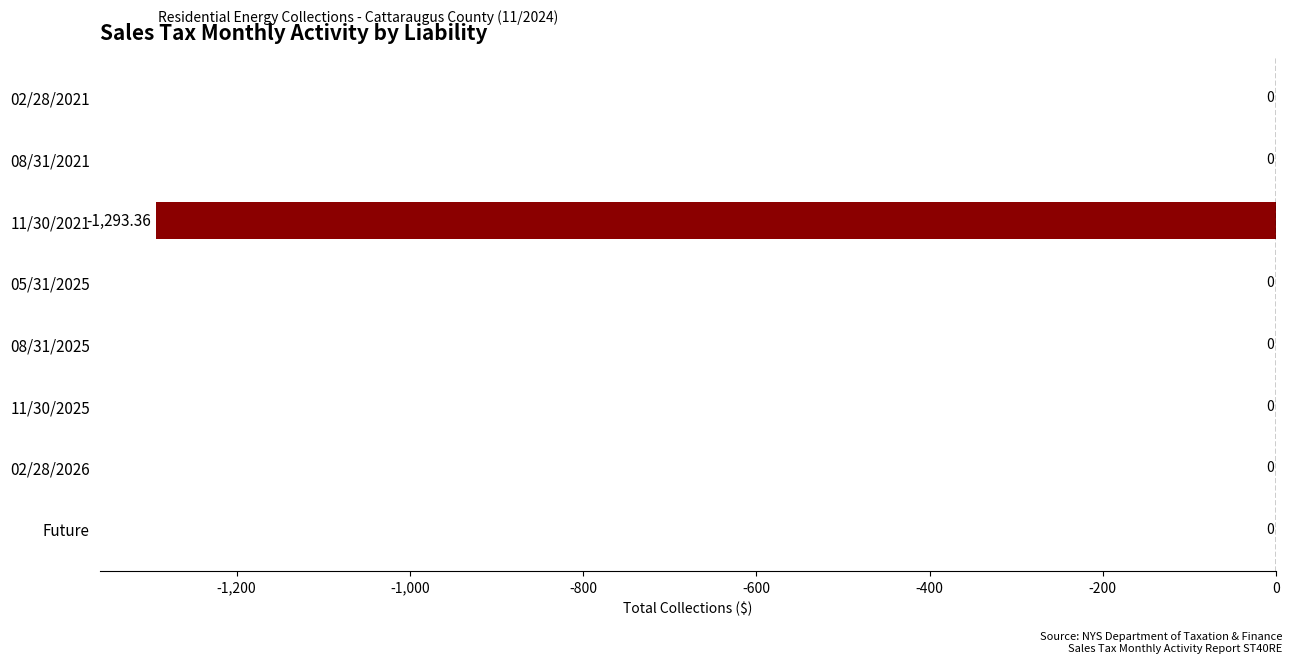

Does the chart contain stacked bars?

No